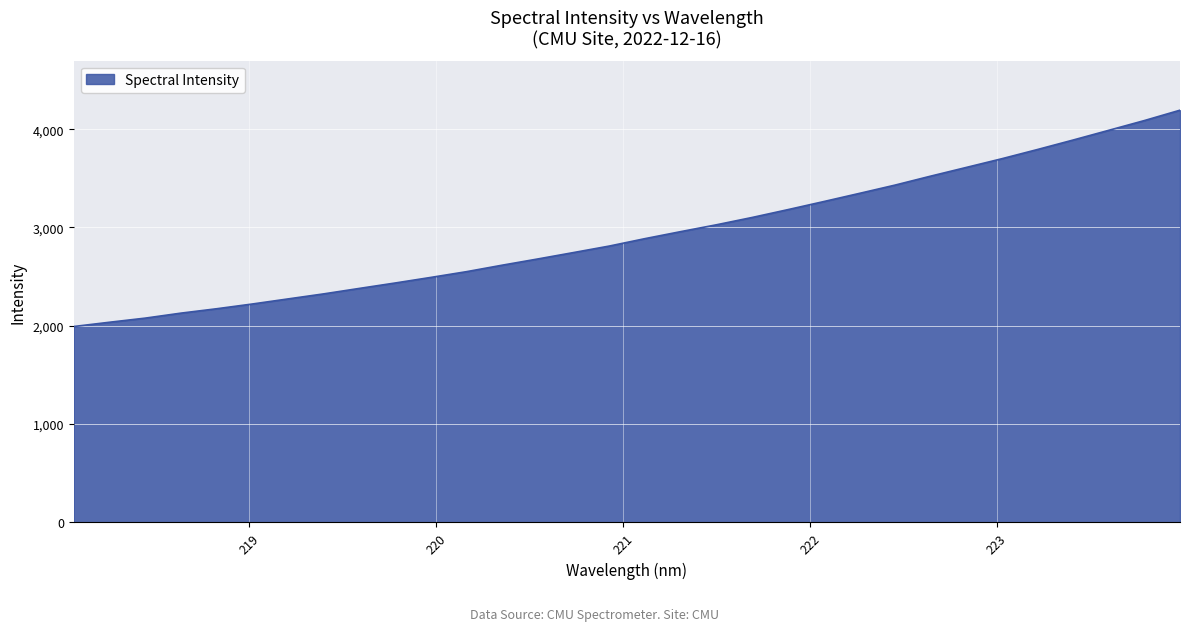

What is the minimum value shown in the chart?

1993.0